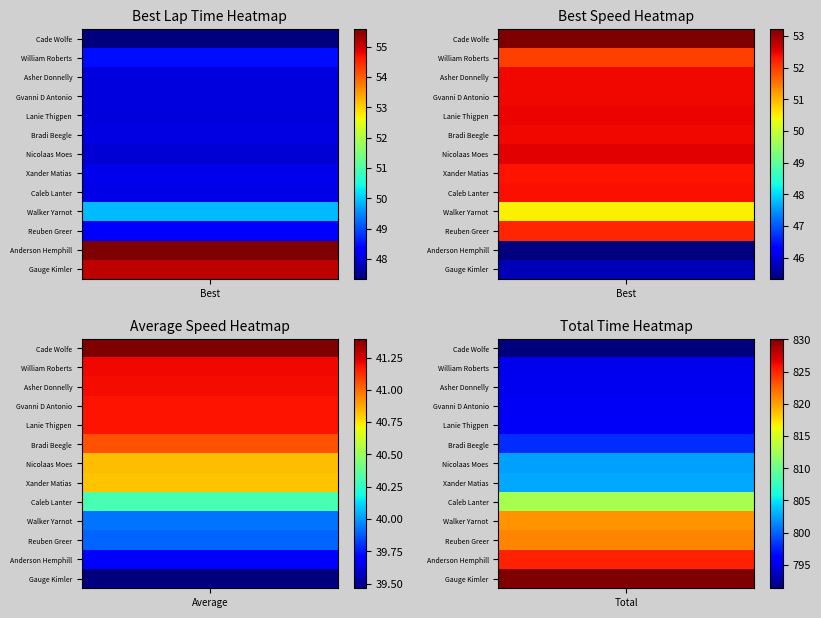

Between 1 and 4, which is larger?

1